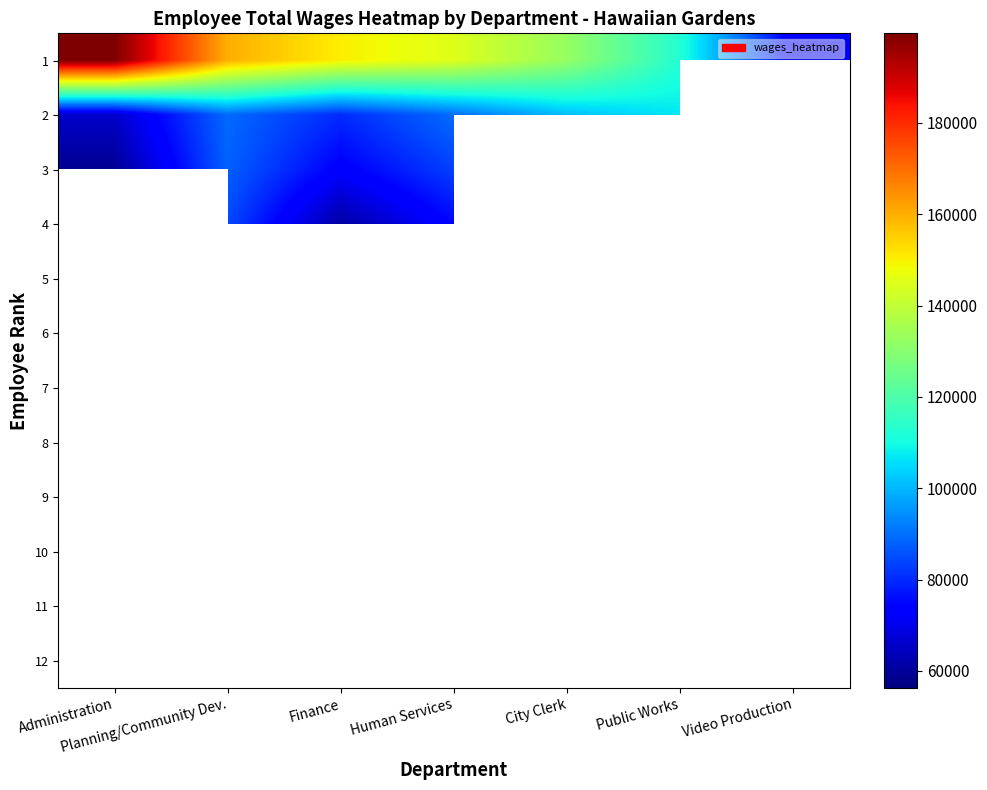

Which has a higher value, Finance or Planning/Community Dev.?

Planning/Community Dev.